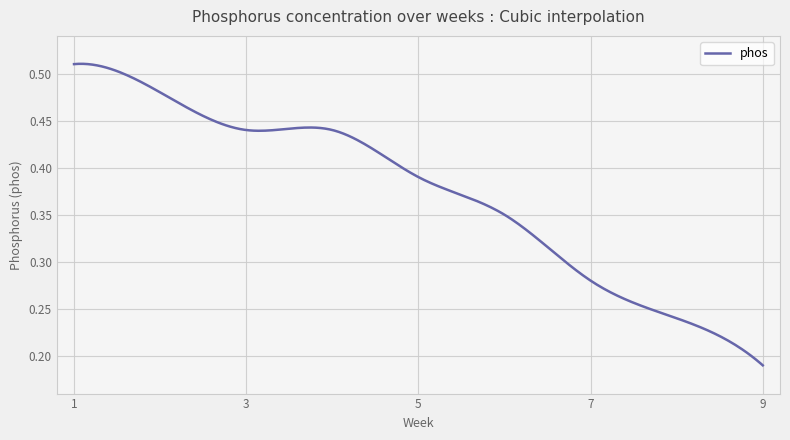

How many series are shown in this chart?

1